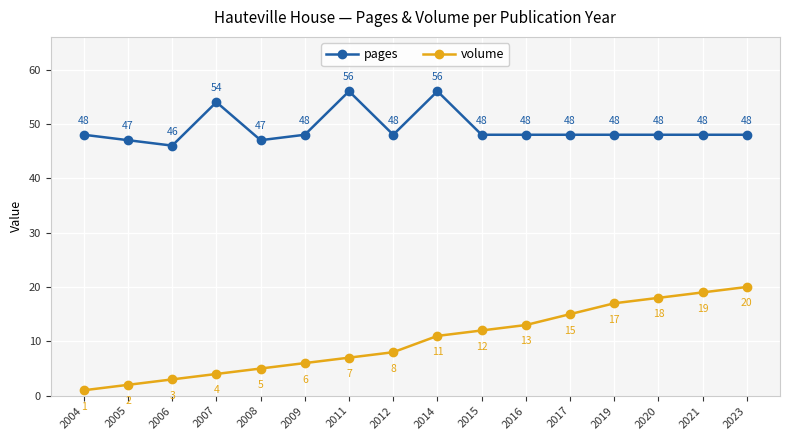

Rank the series by their maximum value, from highest to lowest.

pages, volume